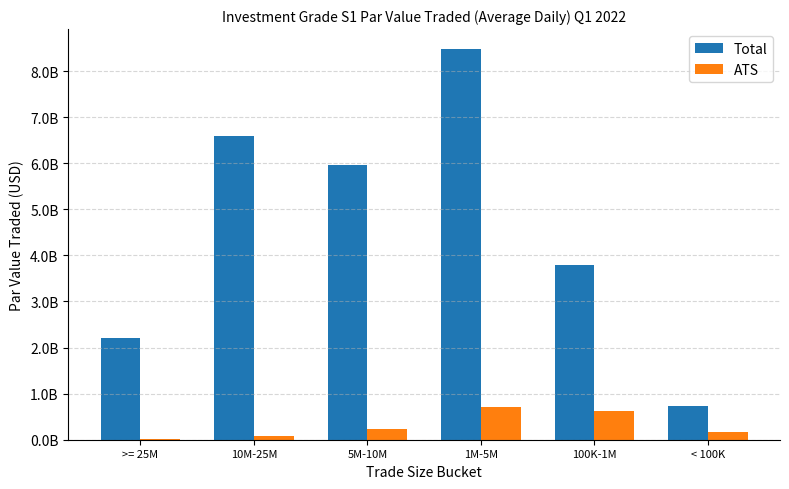

Rank the categories by Total value from highest to lowest.

1M-5M, 10M-25M, 5M-10M, 100K-1M, >= 25M, < 100K